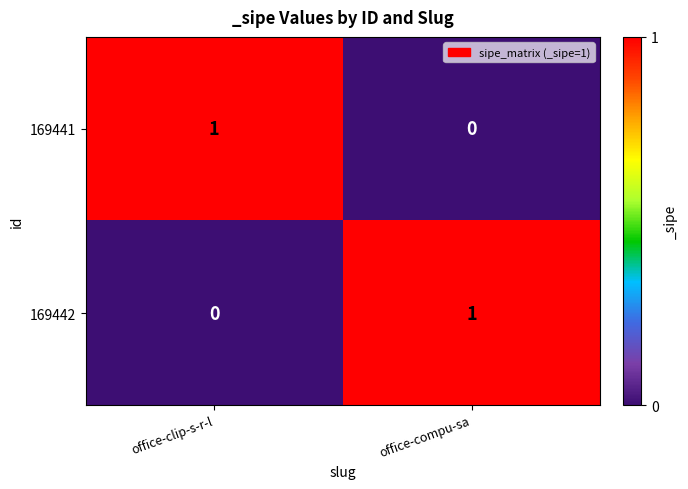

The value of 169441 at office-compu-sa is 0. True or false?

True